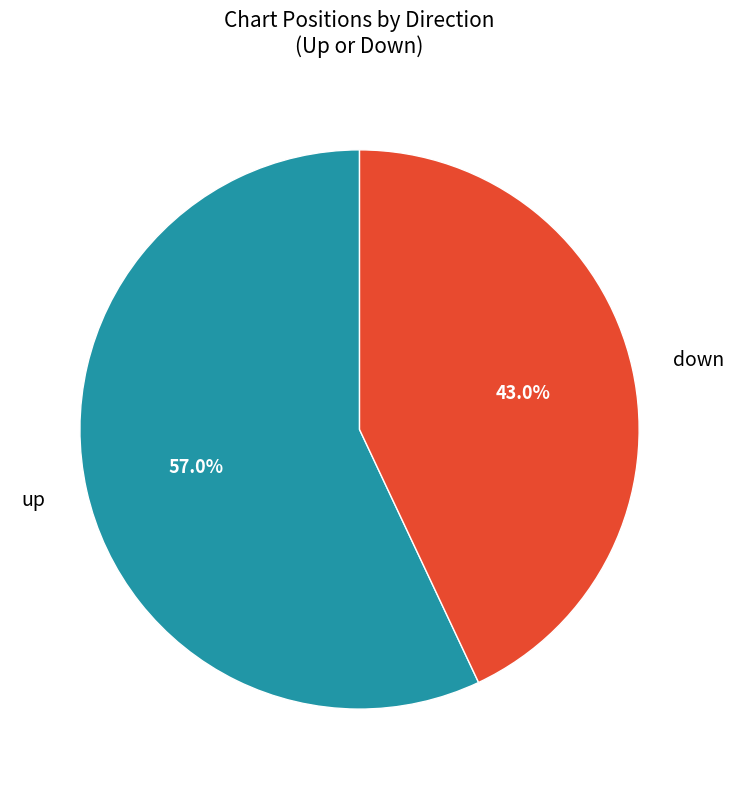

What is the majority slice?

up